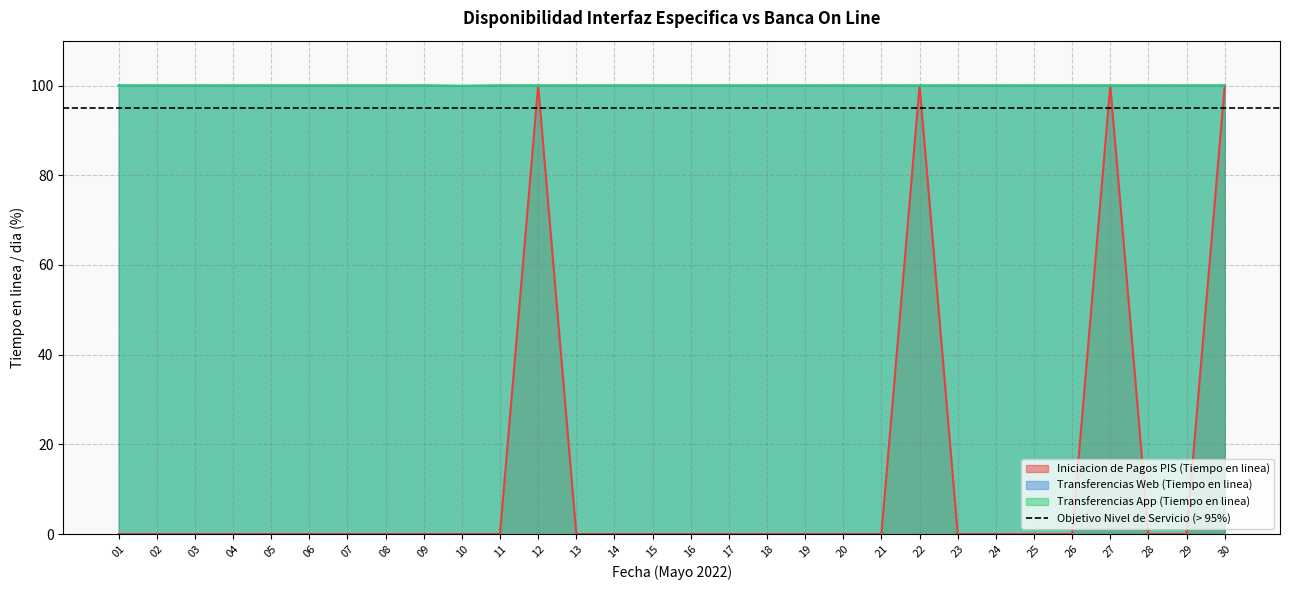

Where is Iniciacion de Pagos PIS (Tiempo en linea) nearest to the value 50?

01